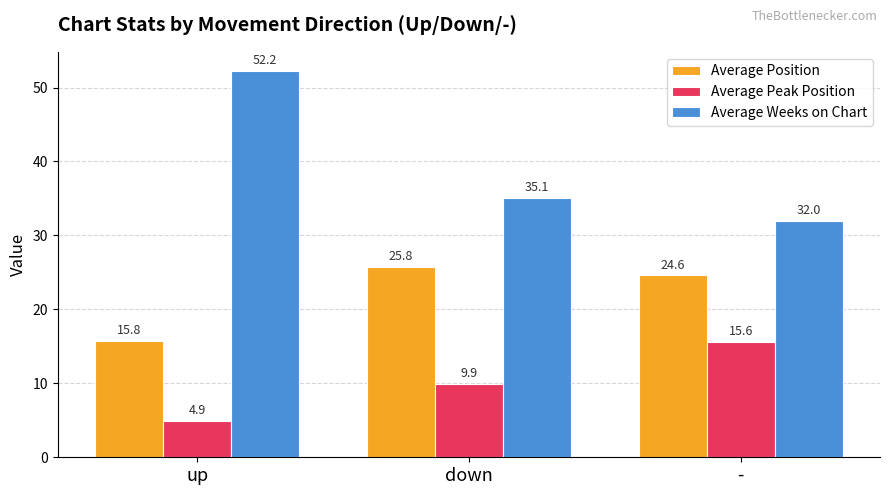

Which label corresponds to the smallest value in the chart?

up